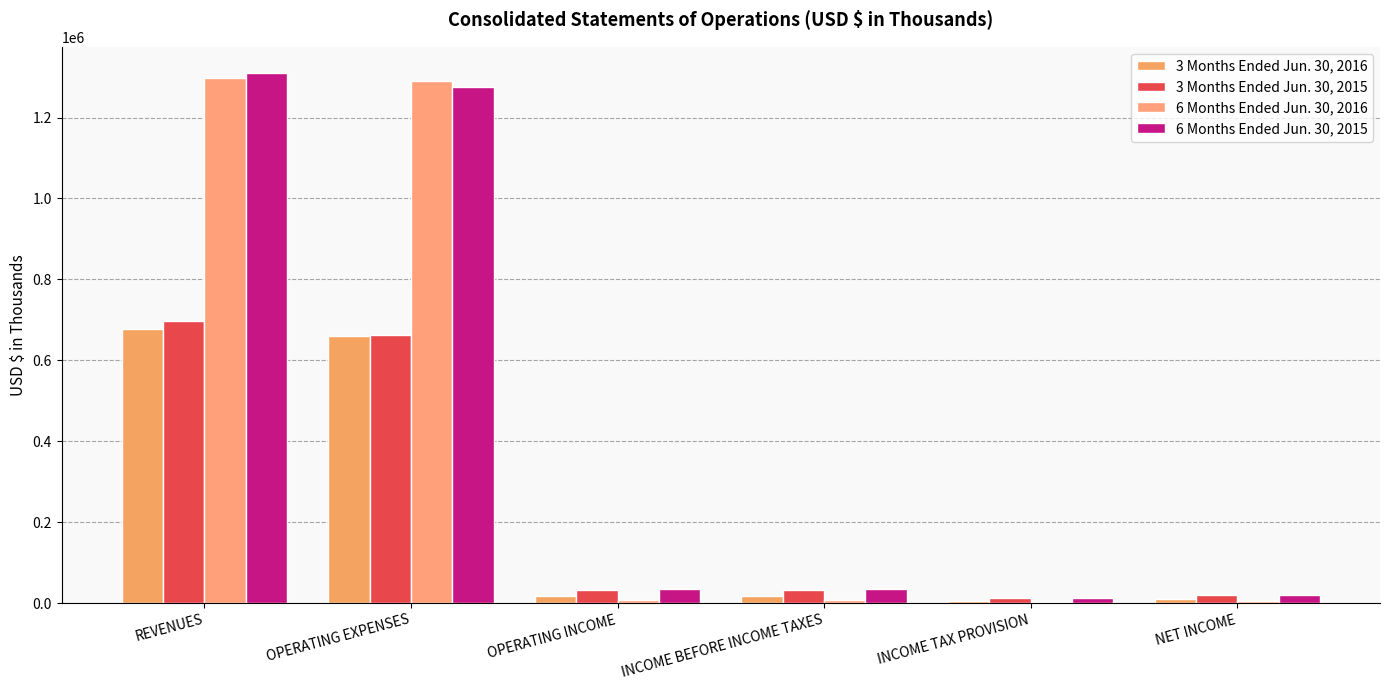

How many series are shown in this chart?

4